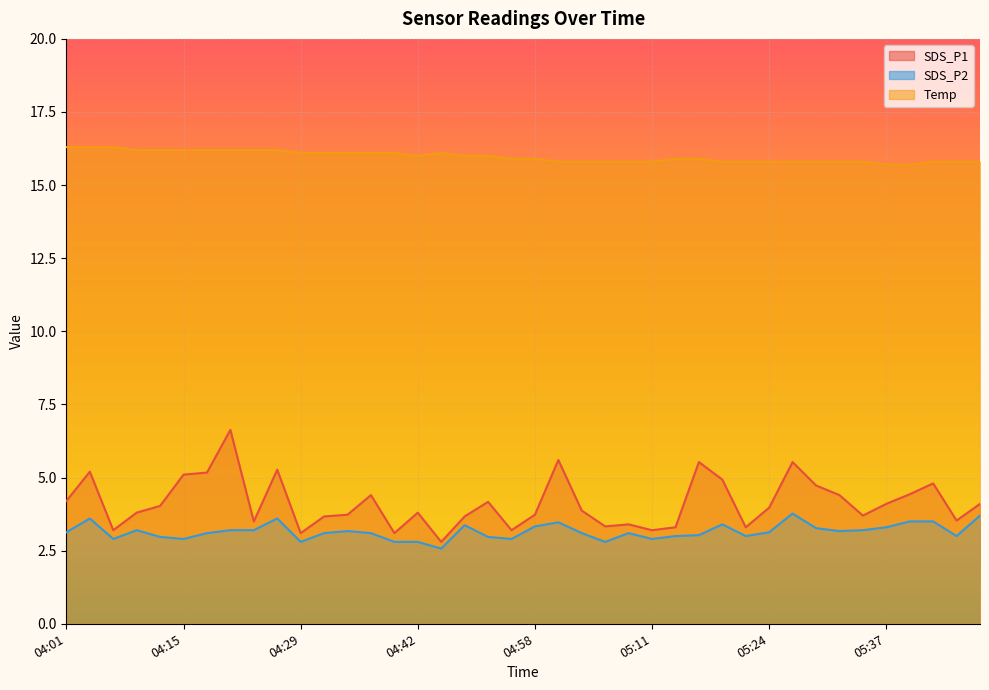

True or false: SDS_P1 and SDS_P2 intersect in this chart.

False